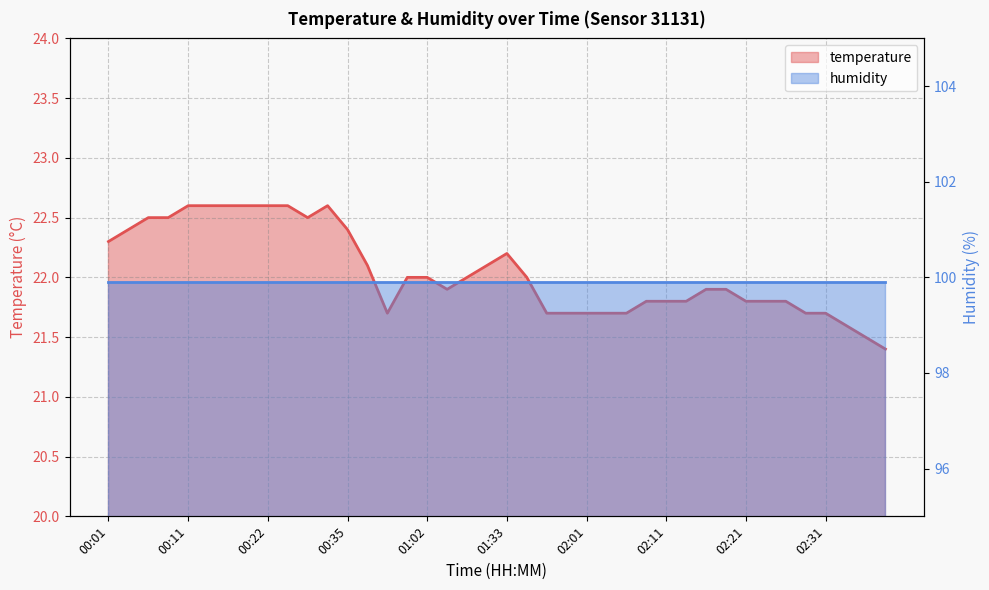

The chart shows a value of 22.3 at 00:01. True or false?

True